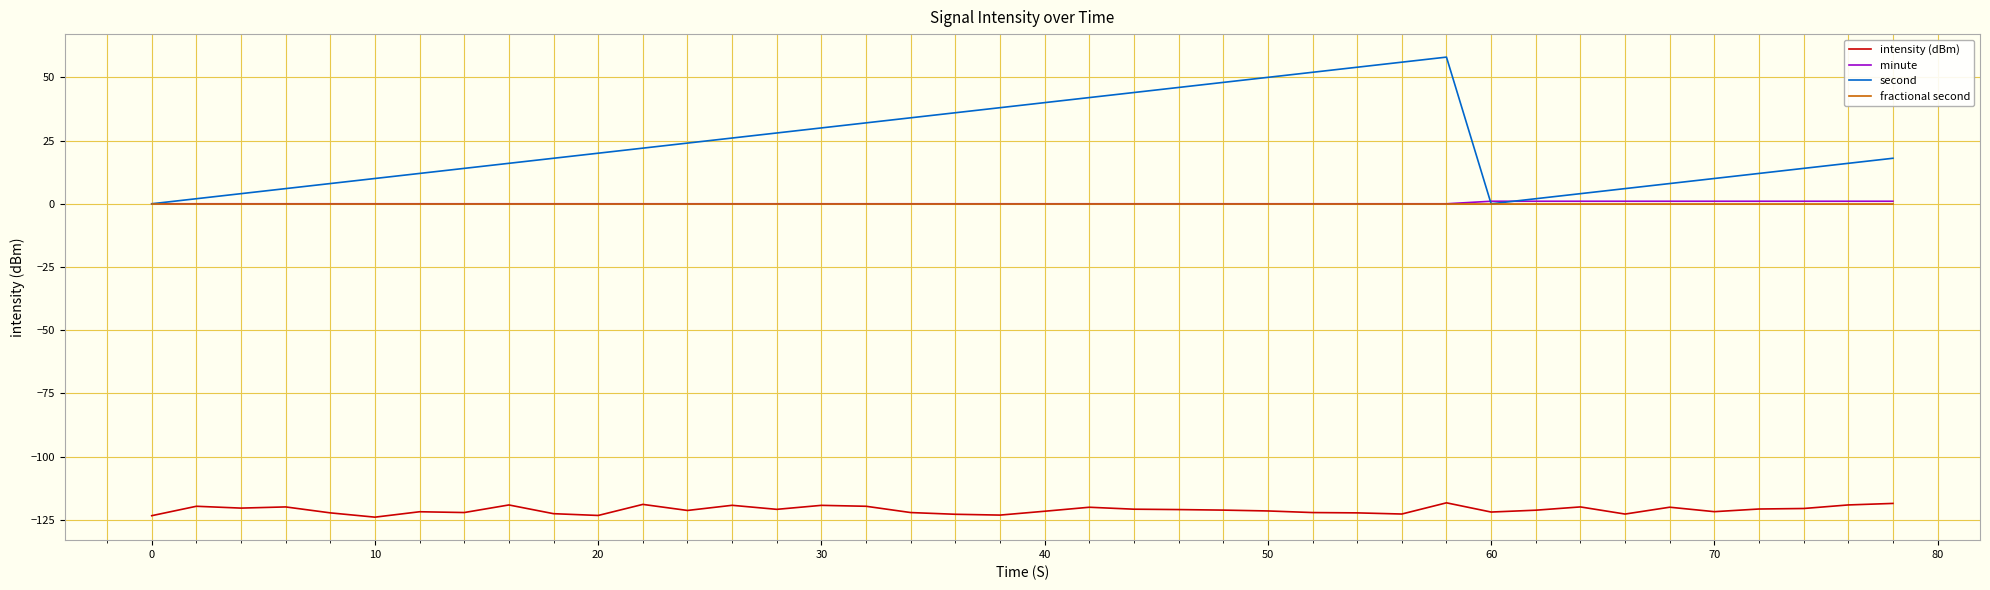

Which series has the largest range (max minus min)?

second